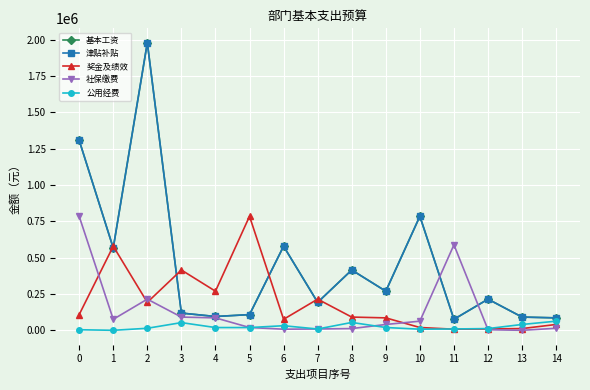

At which label does 津贴补贴 reach its minimum?

11